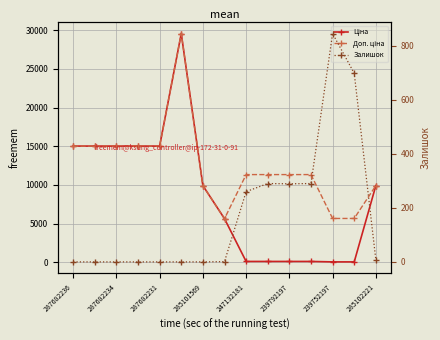

The Залишок series shows 501.5 at 285101569. True or false?

False